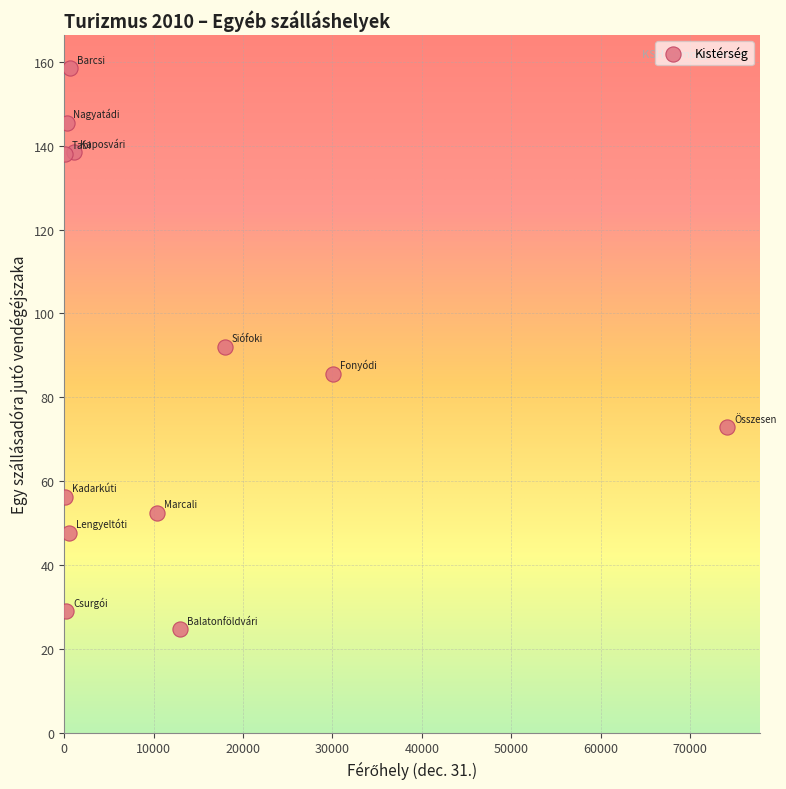

What is the average Y value?

86.8